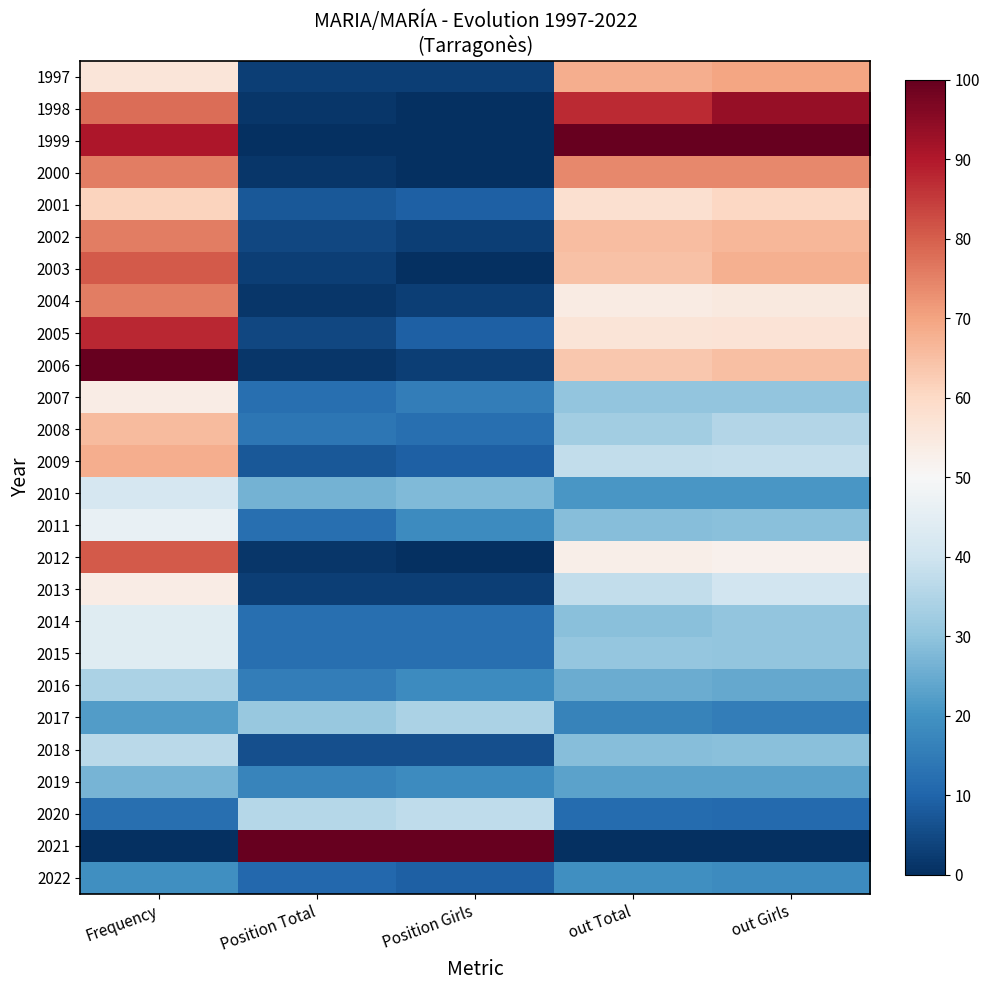

What is the greatest value displayed?

100.0